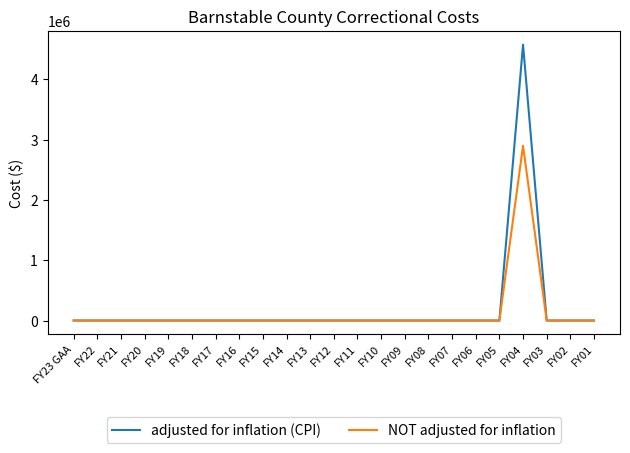

Does the chart have visible grid lines?

No